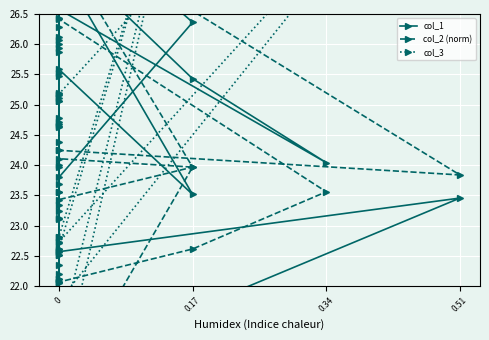

How many times do col_1 and col_2 (norm) cross each other?

16